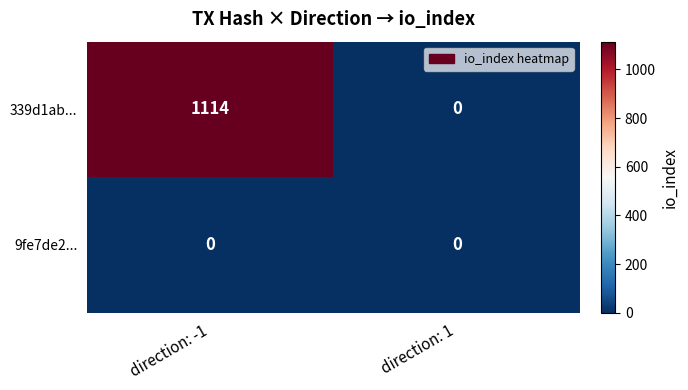

At which category is the sum across all series the highest?

direction: -1